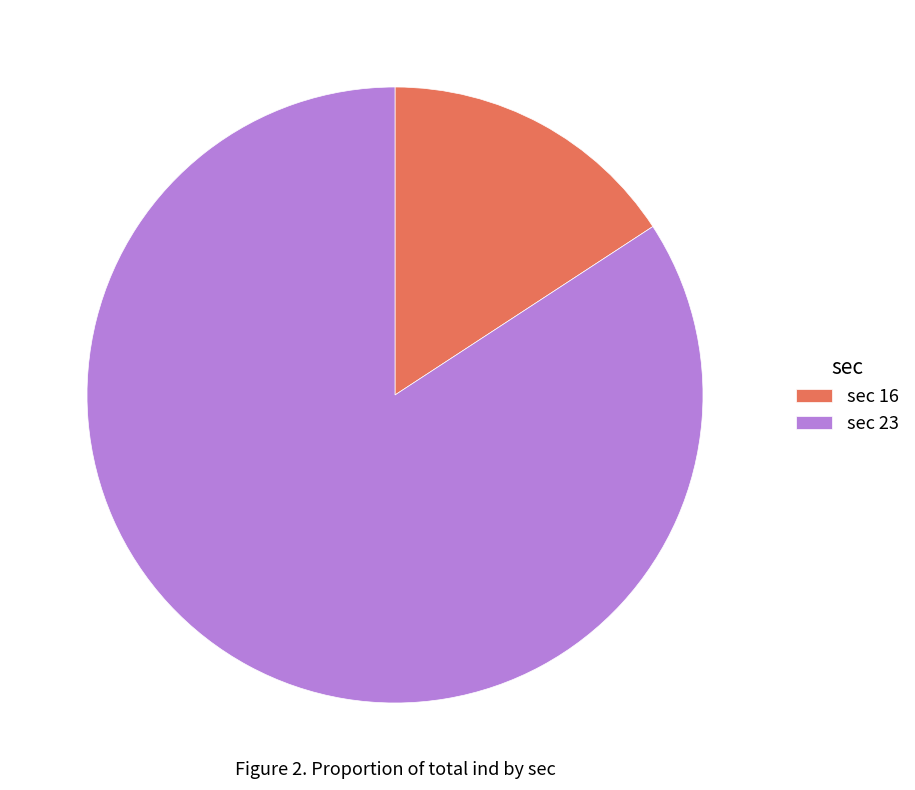

Rank the categories by value from highest to lowest.

sec 23, sec 16